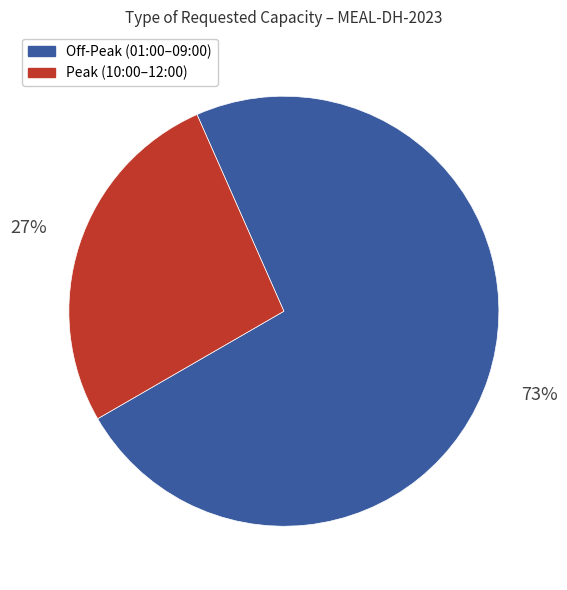

Is there a majority slice in this chart?

Yes